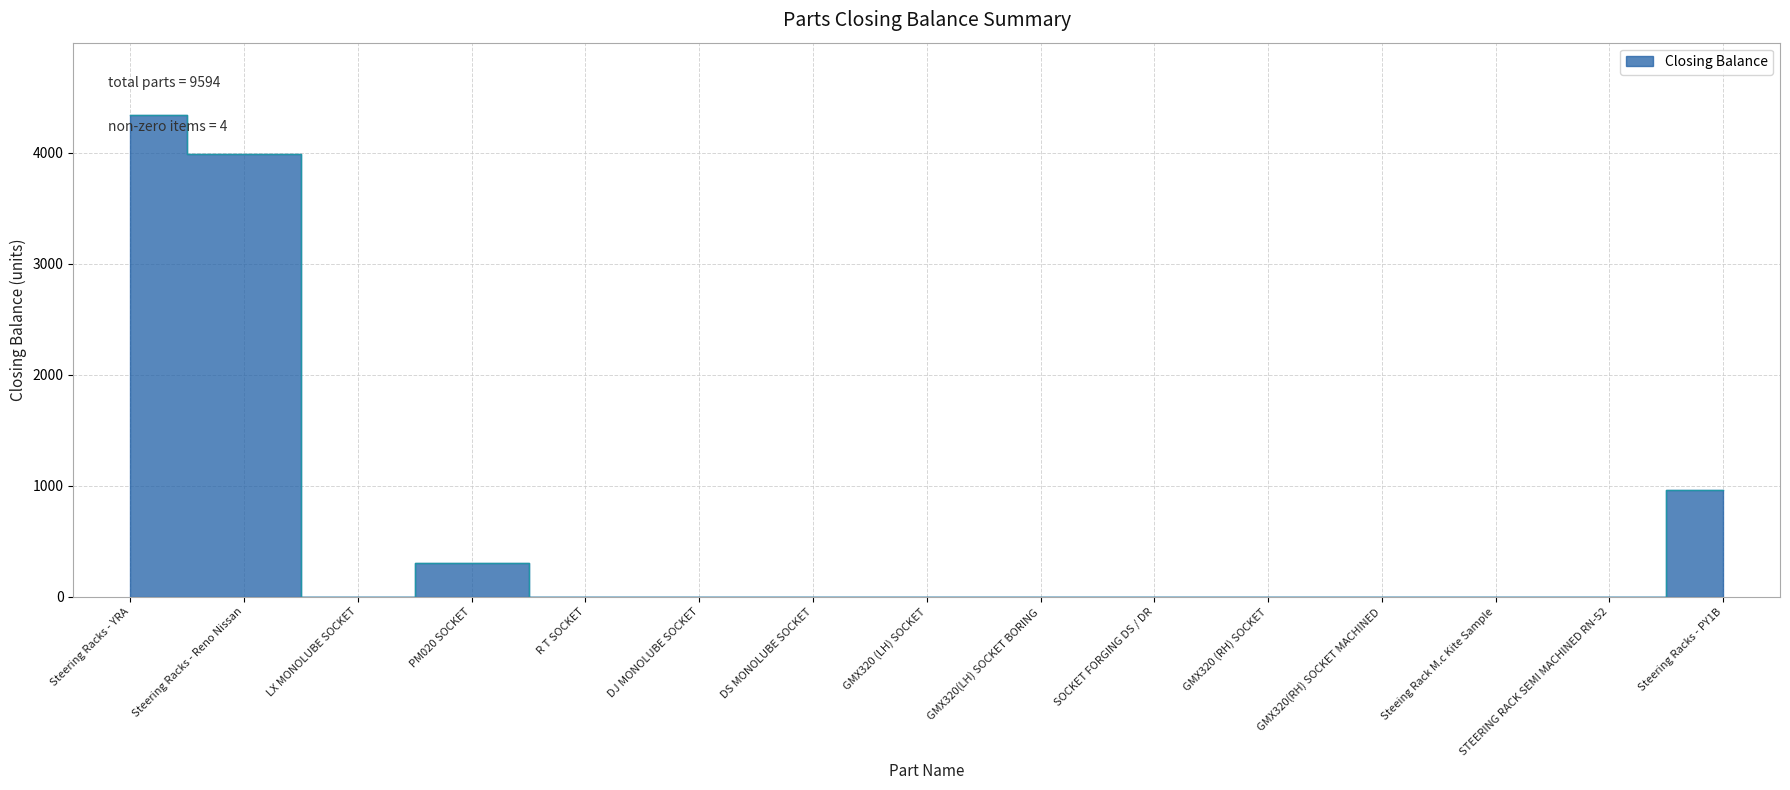

Reading right to left, transcribe all the data shown in this chart.

Steering Racks - PY1B=966	STEERING RACK SEMI MACHINED RN-52=0	Steeing Rack M.c Kite Sample=0	GMX320(RH) SOCKET MACHINED=0	GMX320 (RH) SOCKET=0	SOCKET FORGING DS / DR=0	GMX320(LH) SOCKET BORING=0	GMX320 (LH) SOCKET=0	DS MONOLUBE SOCKET=0	DJ MONOLUBE SOCKET=0	R T SOCKET=0	PM020 SOCKET=300	LX MONOLUBE SOCKET=0	Steering Racks - Reno Nissan=3987	Steering Racks - YRA=4341